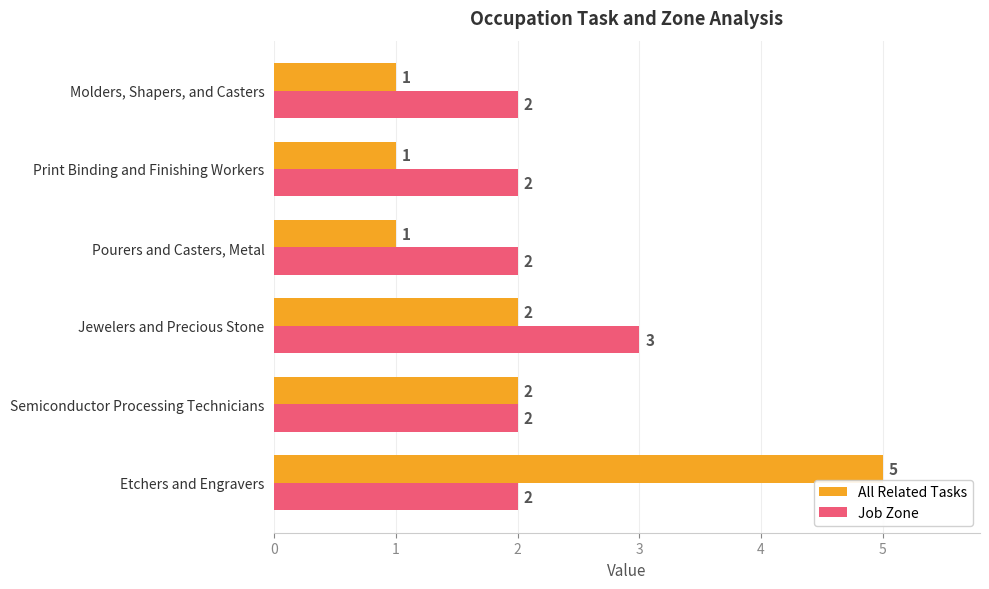

What is the difference between the maximum and minimum values in the All Related Tasks series?

4